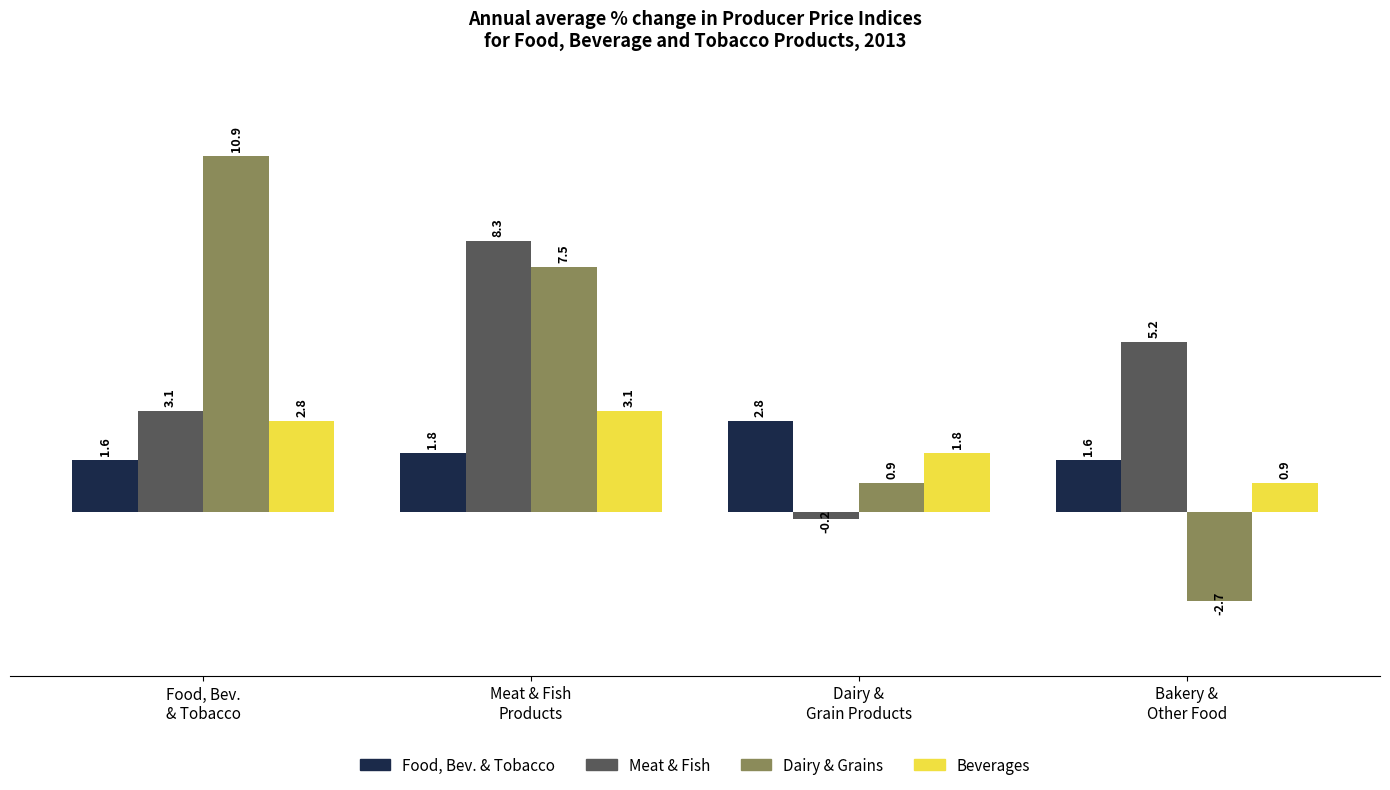

What is the label of the 1st bar from the right?

Bakery &
Other Food